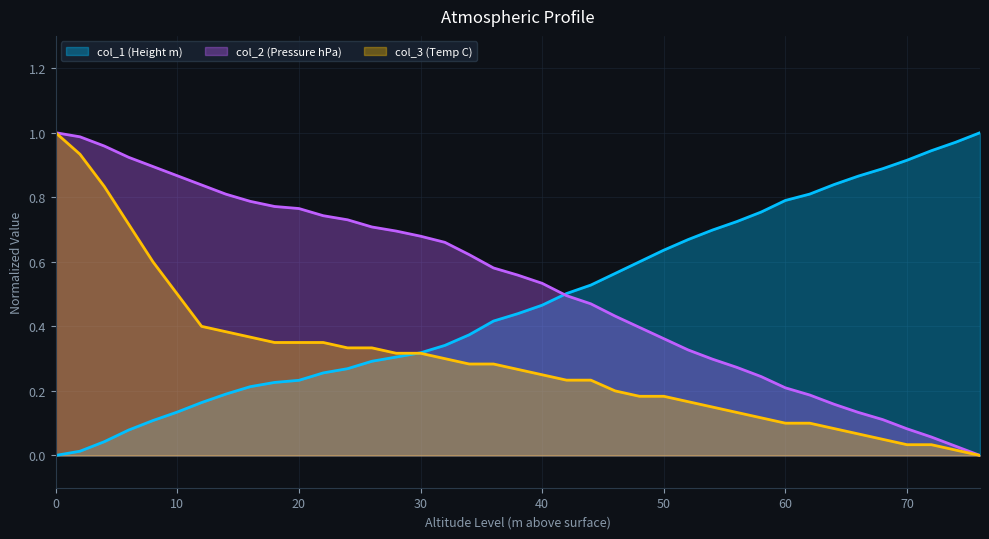

What is the difference between the second highest and second lowest values in the col_1 (Height m) series?

1.0